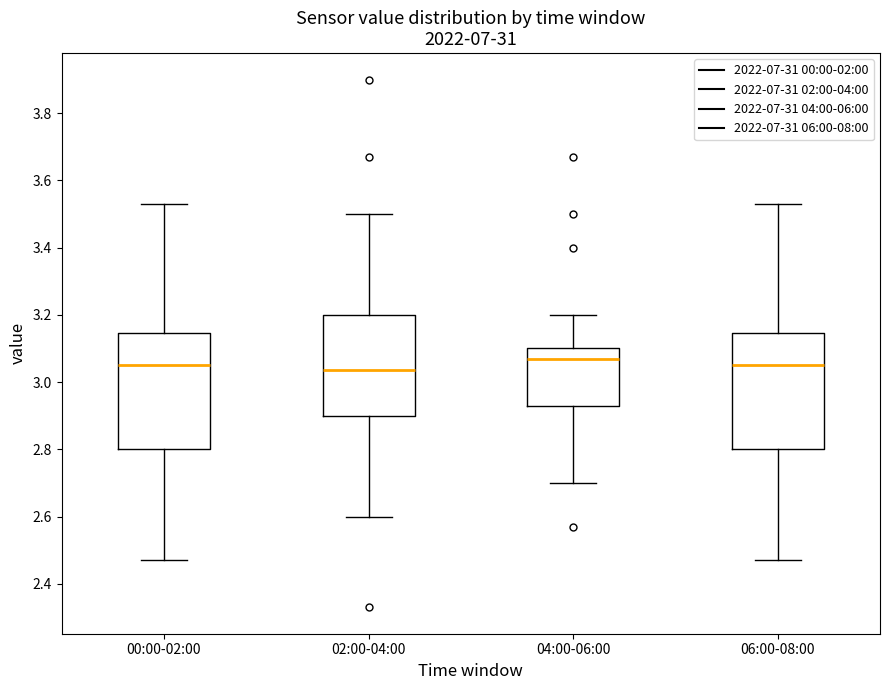

Reading left to right, transcribe this box plot: for each box, give where its median line is, the range the box spans, and where its two whiskers end, as read against the y-axis. The values are not printed on the chart, so give them approximately, as read against the axis.

00:00-02:00: median 3.06, box 2.80 to 3.14, whiskers 2.48 to 3.54
02:00-04:00: median 3.04, box 2.90 to 3.20, whiskers 2.60 to 3.50
04:00-06:00: median 3.08, box 2.94 to 3.10, whiskers 2.70 to 3.20
06:00-08:00: median 3.06, box 2.80 to 3.14, whiskers 2.48 to 3.54